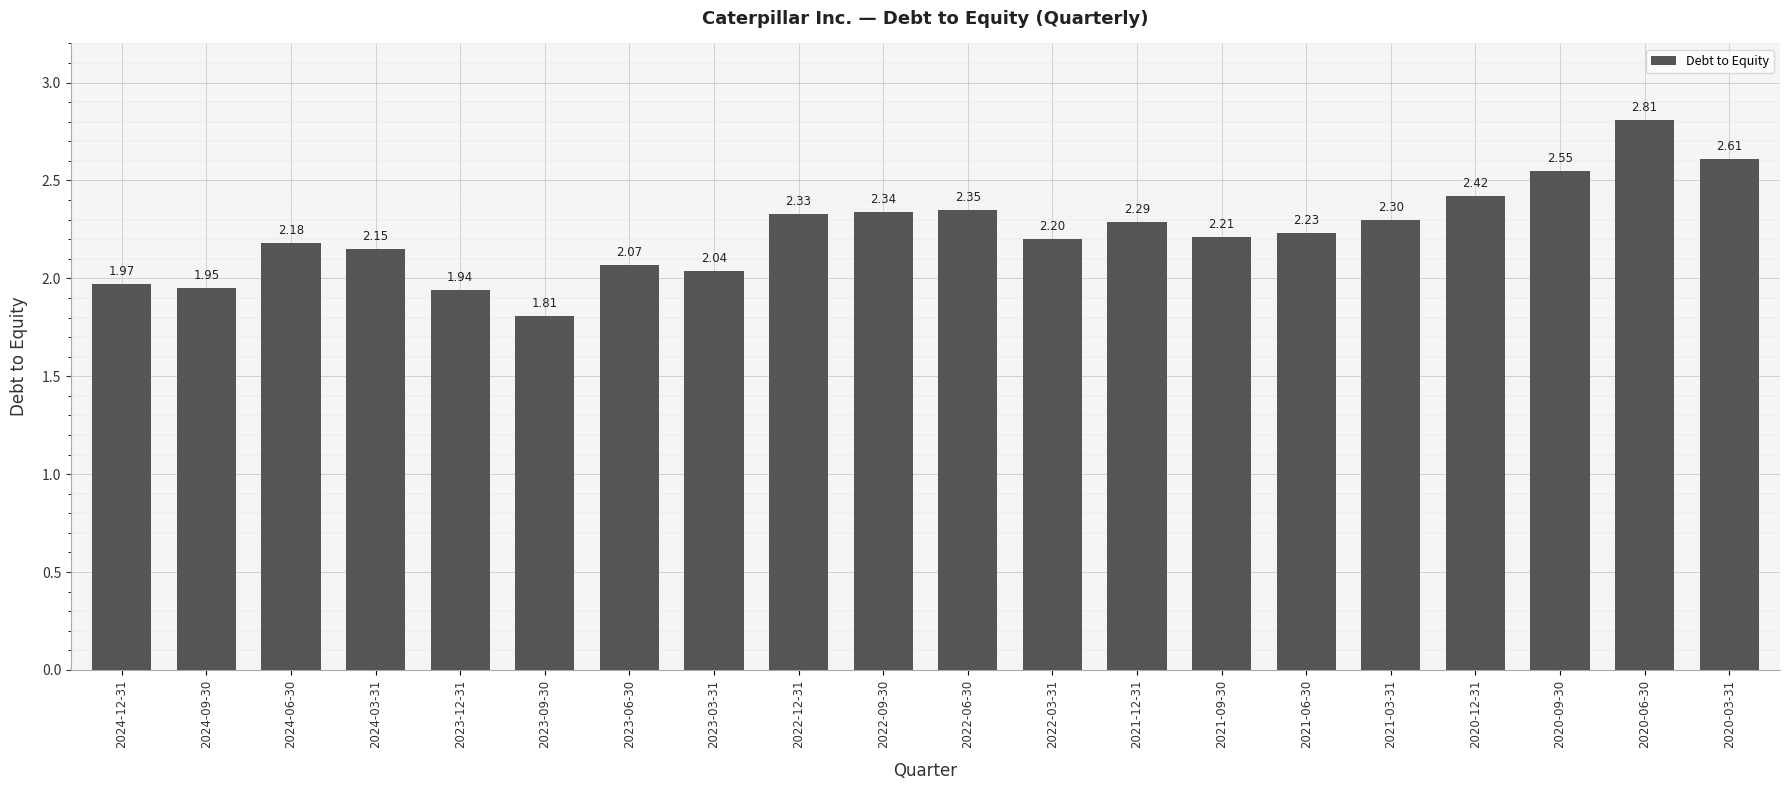

How many bars are there in total?

20